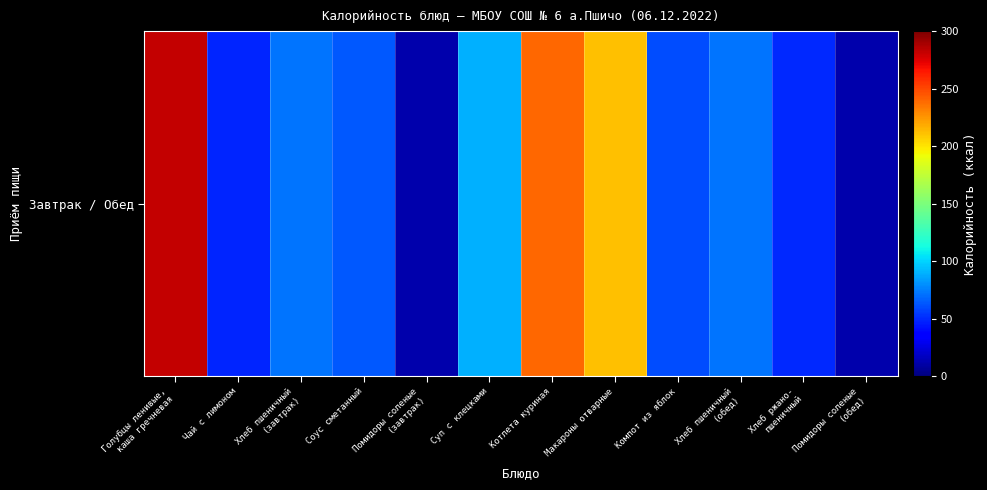

Reading left to right, what are all the values shown in this chart?

282.1	48.6	72.6	63.4	12.6	89.5	240.1	211.1	60.6	72.6	49.9	12.0